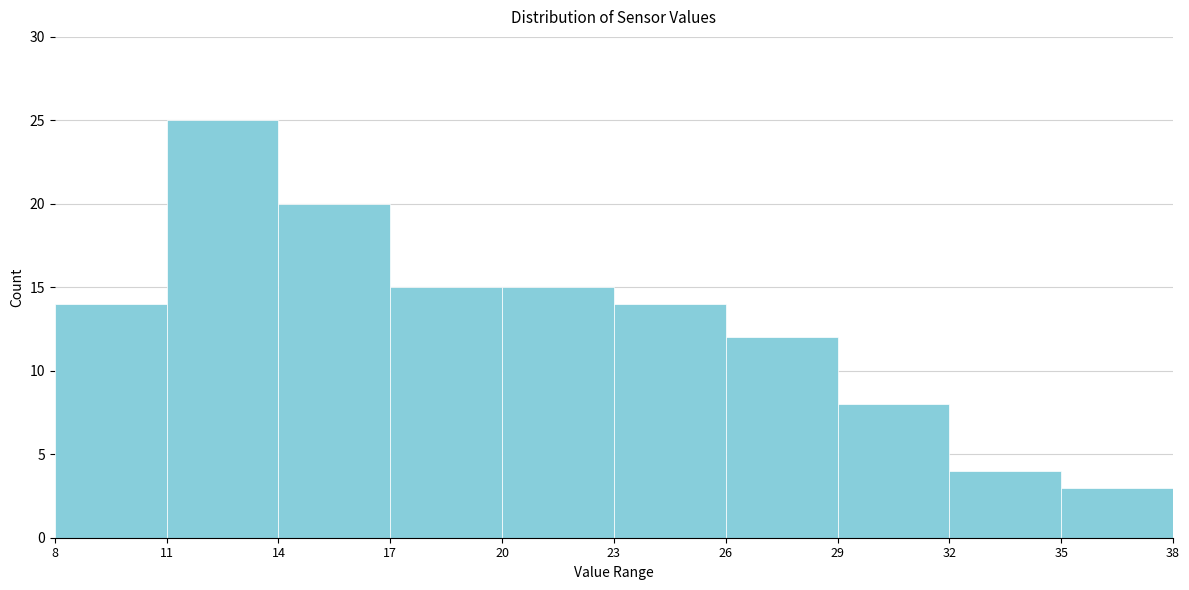

Reading left to right, transcribe this chart: for each bar, give the range it covers on the x-axis and its height. The values are not printed on the chart, so give them approximately, as read against the axis.

8 to 11: 14
11 to 14: 25
14 to 17: 20
17 to 20: 15
20 to 23: 15
23 to 26: 14
26 to 29: 12
29 to 32: 8
32 to 35: 4
35 to 38: 3